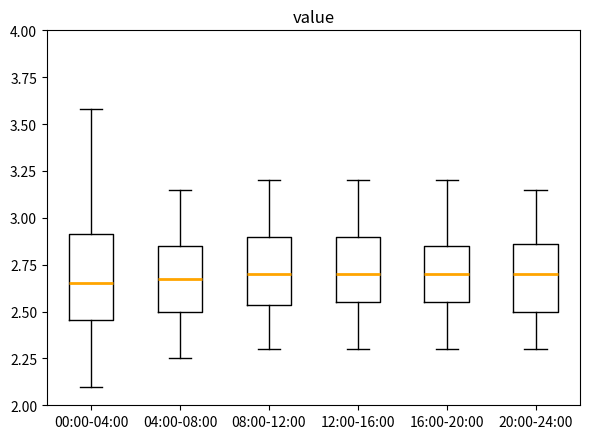

Reading left to right, transcribe this box plot: for each box, give where its median line is, the range the box spans, and where its two whiskers end, as read against the y-axis. The values are not printed on the chart, so give them approximately, as read against the axis.

00:00-04:00: median 2.65, box 2.45 to 2.90, whiskers 2.10 to 3.60
04:00-08:00: median 2.70, box 2.50 to 2.85, whiskers 2.25 to 3.15
08:00-12:00: median 2.70, box 2.55 to 2.90, whiskers 2.30 to 3.20
12:00-16:00: median 2.70, box 2.55 to 2.90, whiskers 2.30 to 3.20
16:00-20:00: median 2.70, box 2.55 to 2.85, whiskers 2.30 to 3.20
20:00-24:00: median 2.70, box 2.50 to 2.85, whiskers 2.30 to 3.15